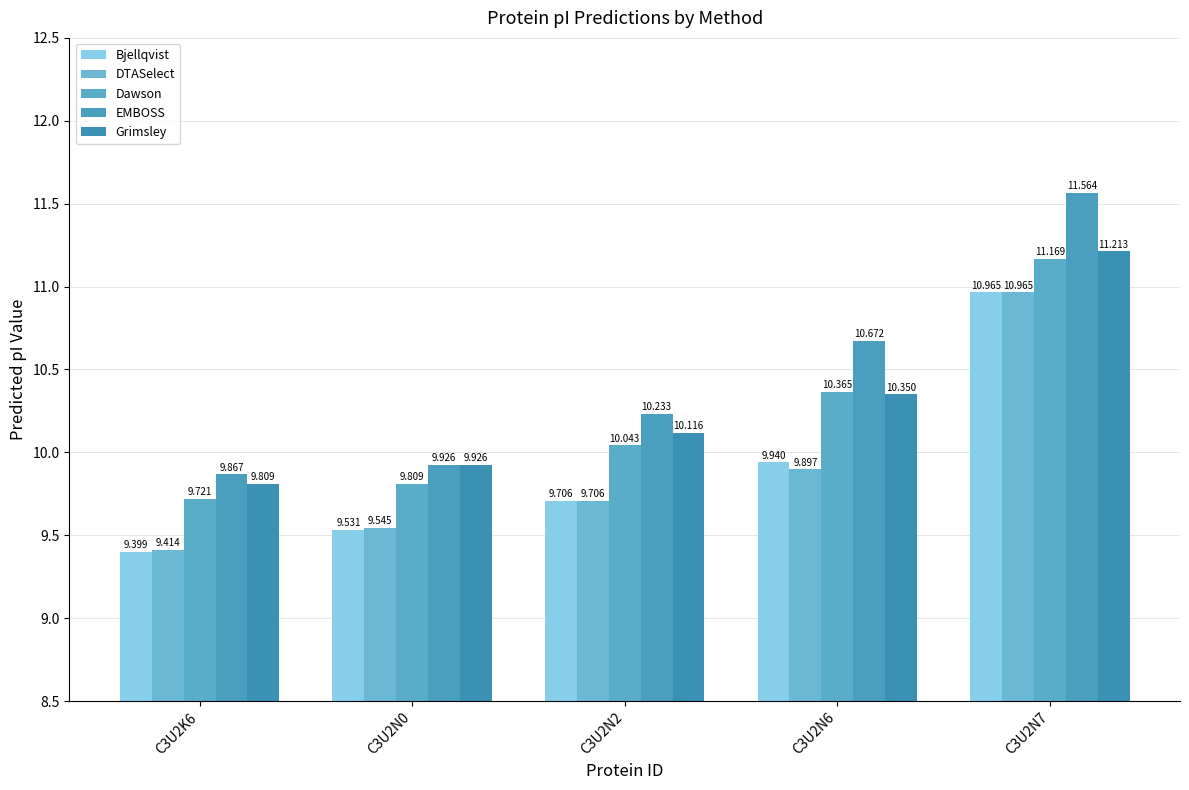

Reading right to left, transcribe all the data shown in this chart.

Bjellqvist: C3U2N7=11.0	C3U2N6=9.9	C3U2N2=9.7	C3U2N0=9.5	C3U2K6=9.4
DTASelect: C3U2N7=11.0	C3U2N6=9.9	C3U2N2=9.7	C3U2N0=9.5	C3U2K6=9.4
Dawson: C3U2N7=11.2	C3U2N6=10.4	C3U2N2=10.0	C3U2N0=9.8	C3U2K6=9.7
EMBOSS: C3U2N7=11.6	C3U2N6=10.7	C3U2N2=10.2	C3U2N0=9.9	C3U2K6=9.9
Grimsley: C3U2N7=11.2	C3U2N6=10.3	C3U2N2=10.1	C3U2N0=9.9	C3U2K6=9.8